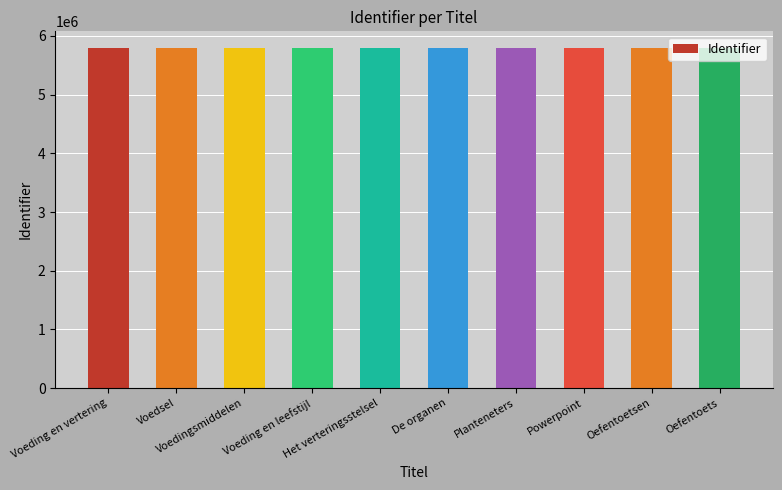

How many values are below 5789671?

5